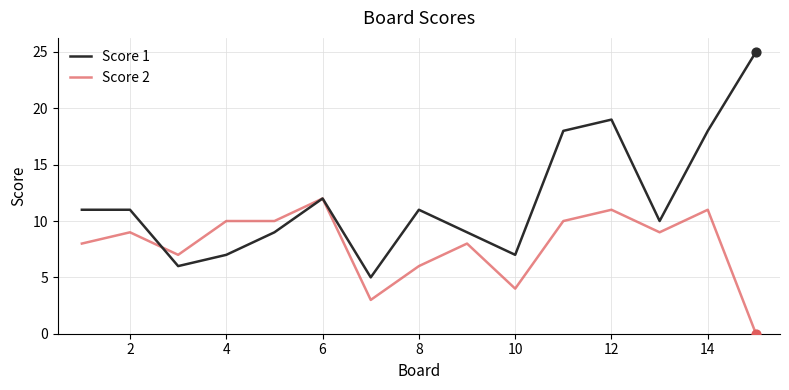

Which series has the largest total across all categories?

Score 1